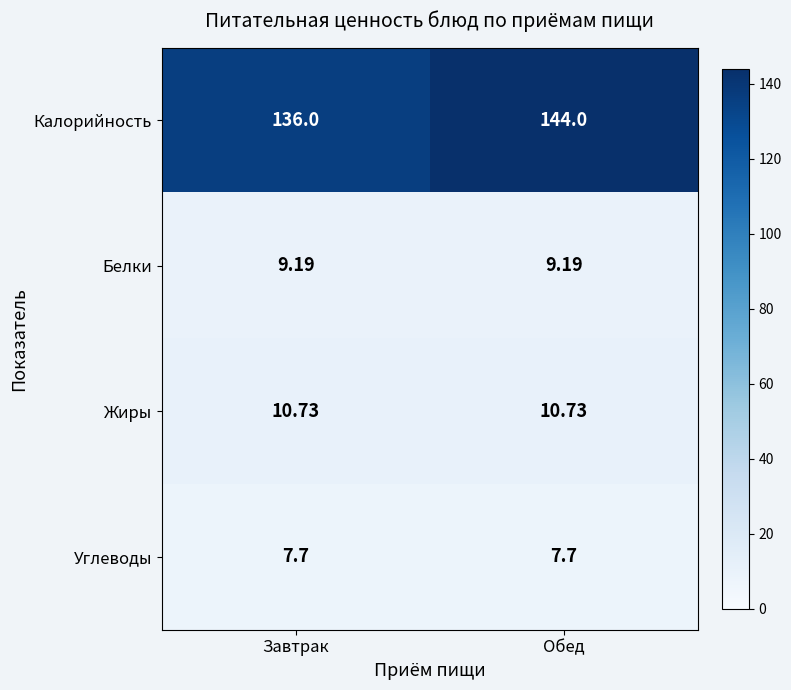

List the series in order of their peak value, highest first.

Калорийность, Жиры, Белки, Углеводы